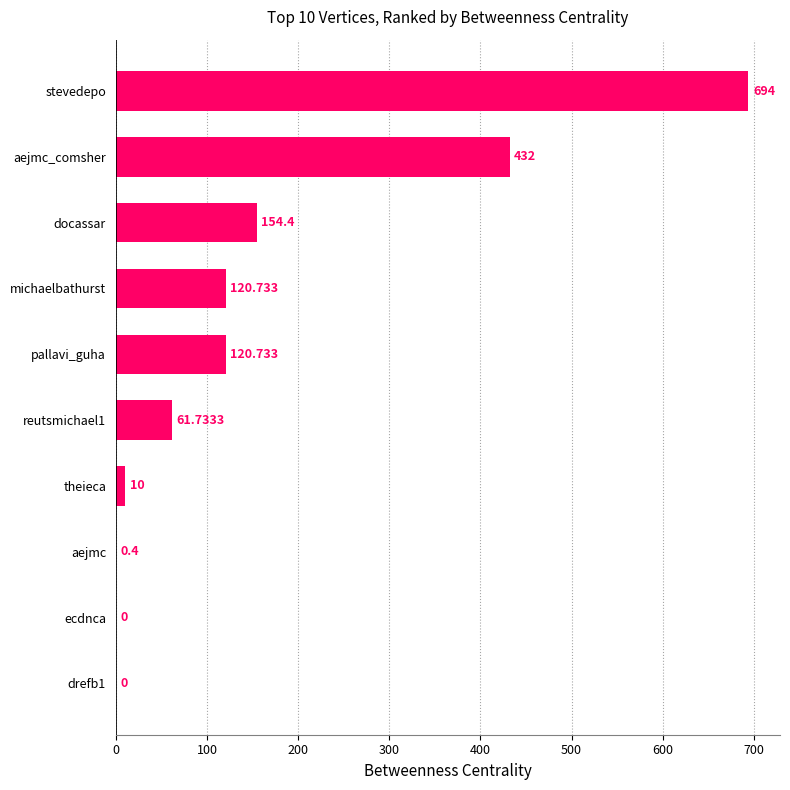

Which has a higher value, aejmc_comsher or reutsmichael1?

aejmc_comsher